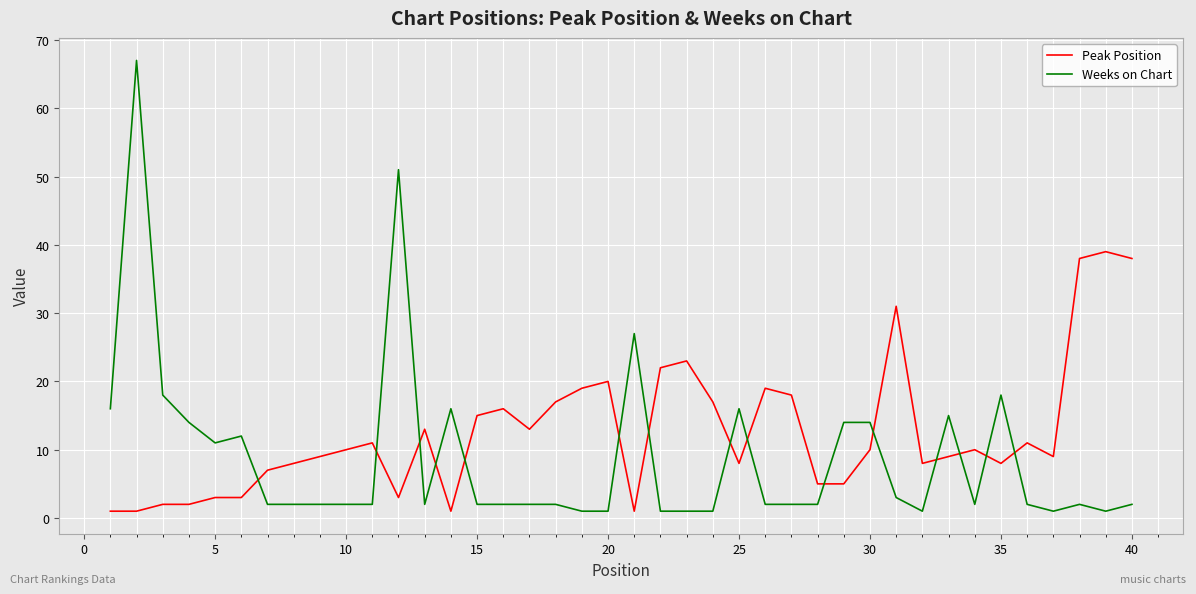

Does the chart display data point markers on the line(s)?

No